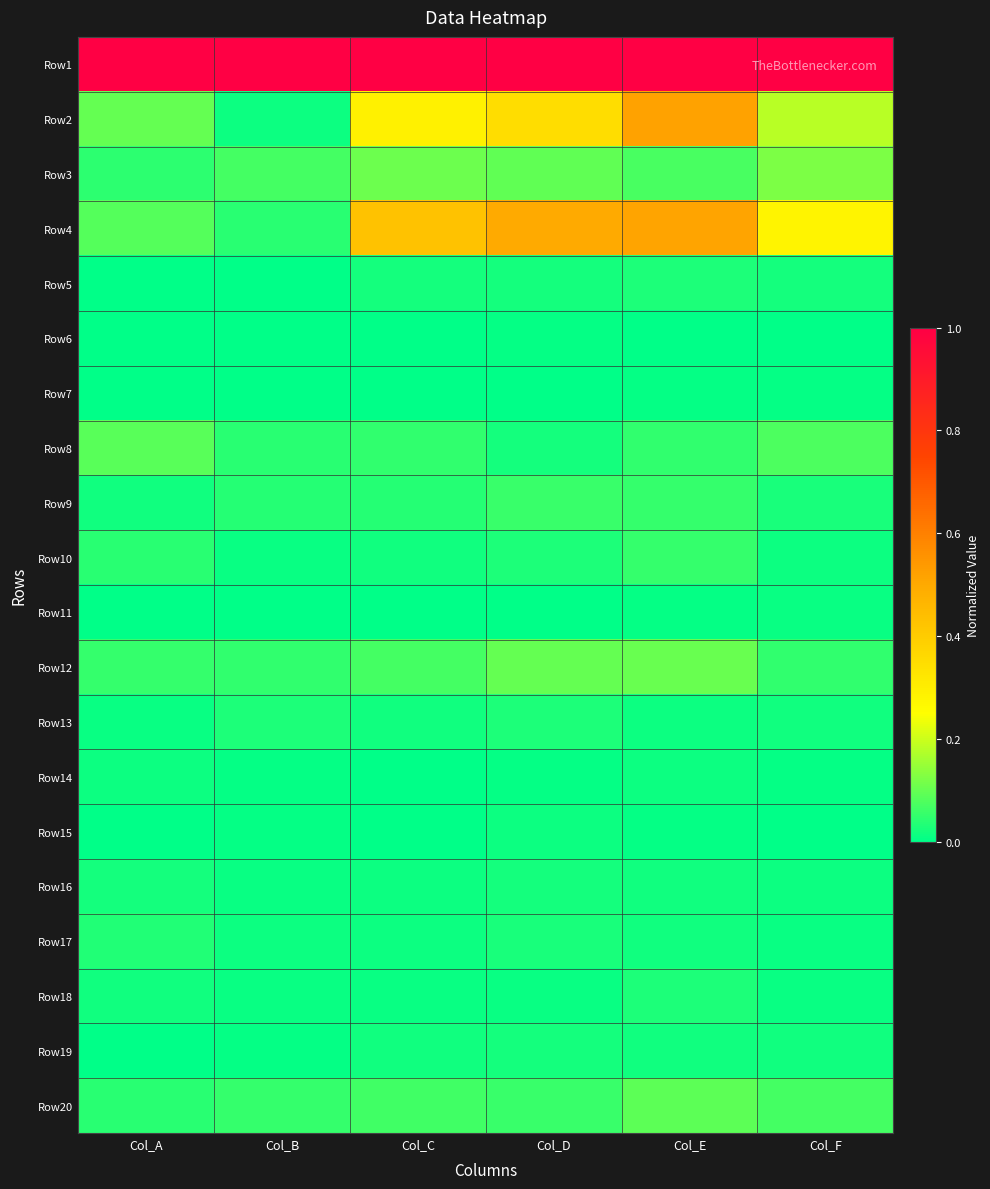

At how many categories does at least one series exceed 0?

6